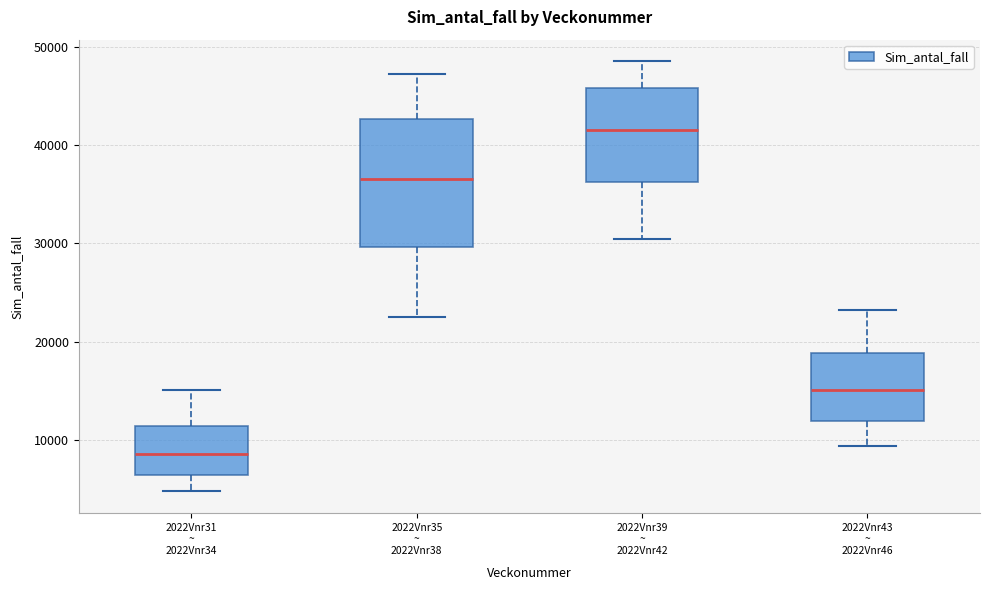

Where does the lower whisker of the box for 2022Vnr35 ~ 2022Vnr38 end on the y-axis? The values are not printed on the chart, so give them approximately, as read against the axis.

22000